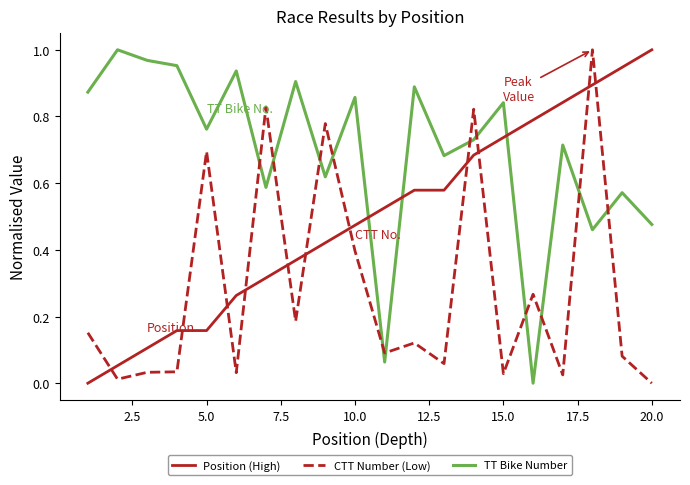

Does the chart have visible grid lines?

No